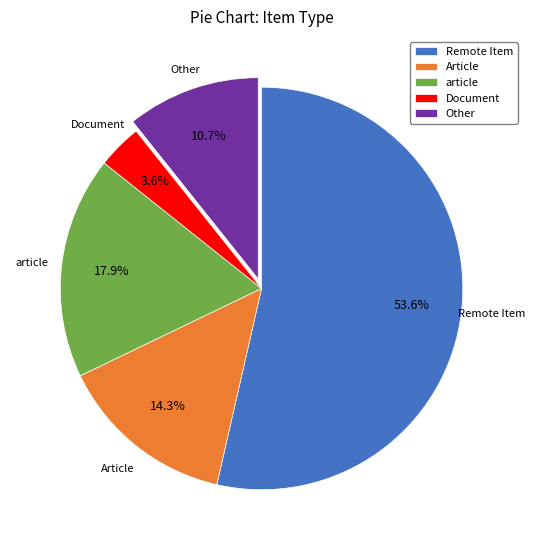

Is Other the majority of the pie?

No